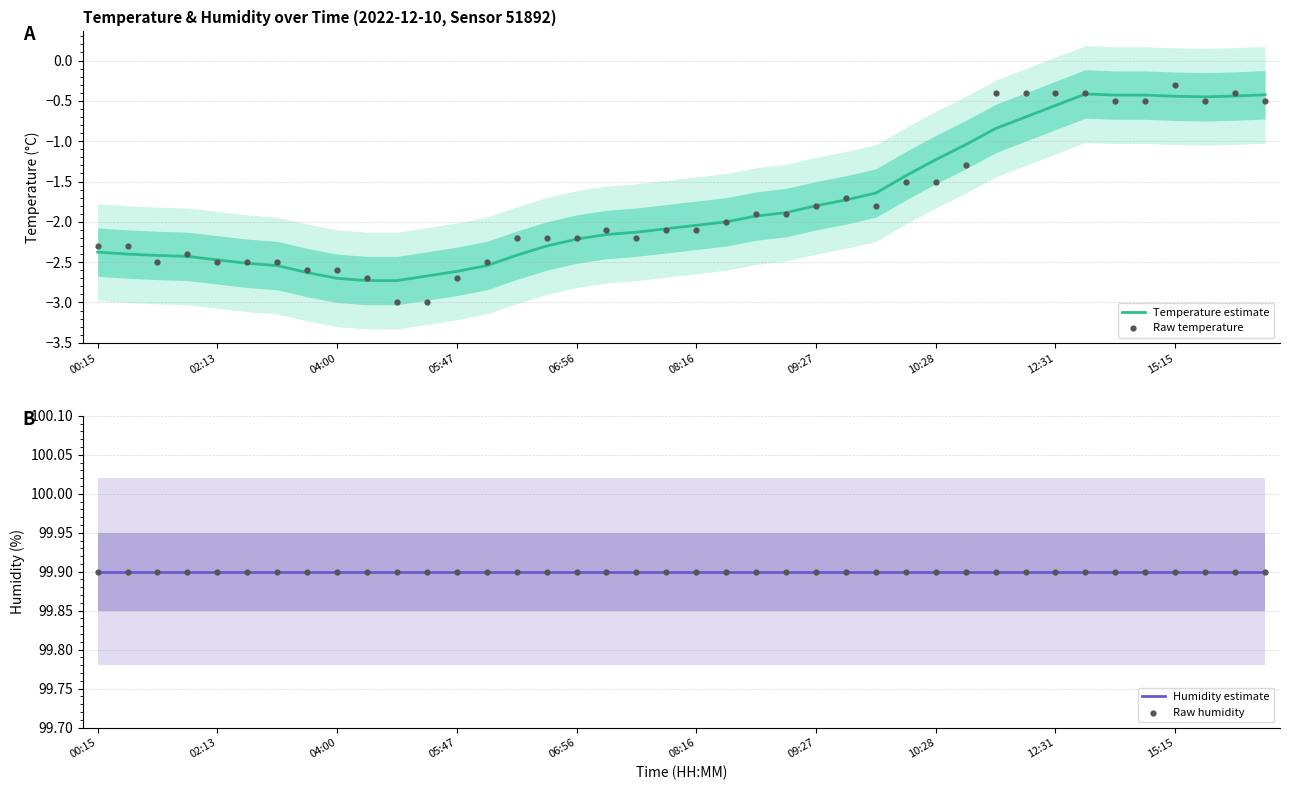

What are all the series names shown in the legend?

Temperature estimate, Raw temperature, Humidity estimate, Raw humidity